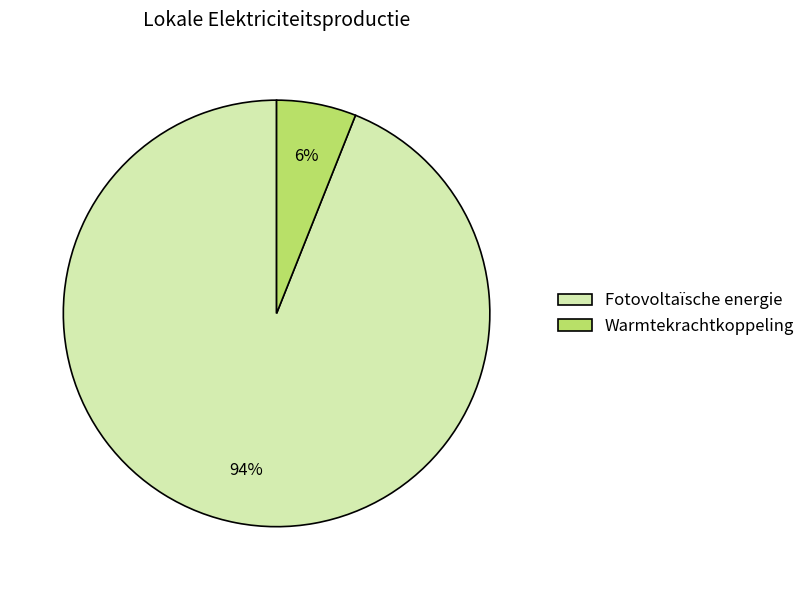

Which slice is the smallest?

Warmtekrachtkoppeling